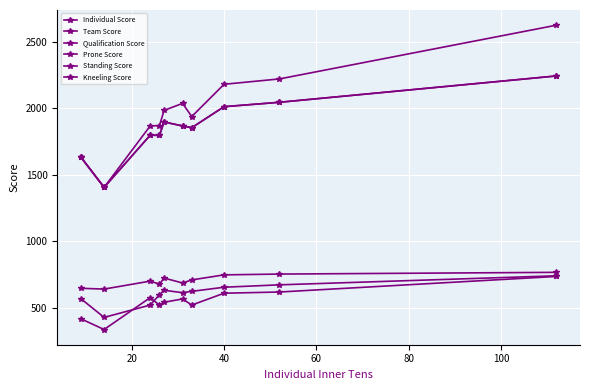

How many interior local valleys does the Kneeling Score series have?

2